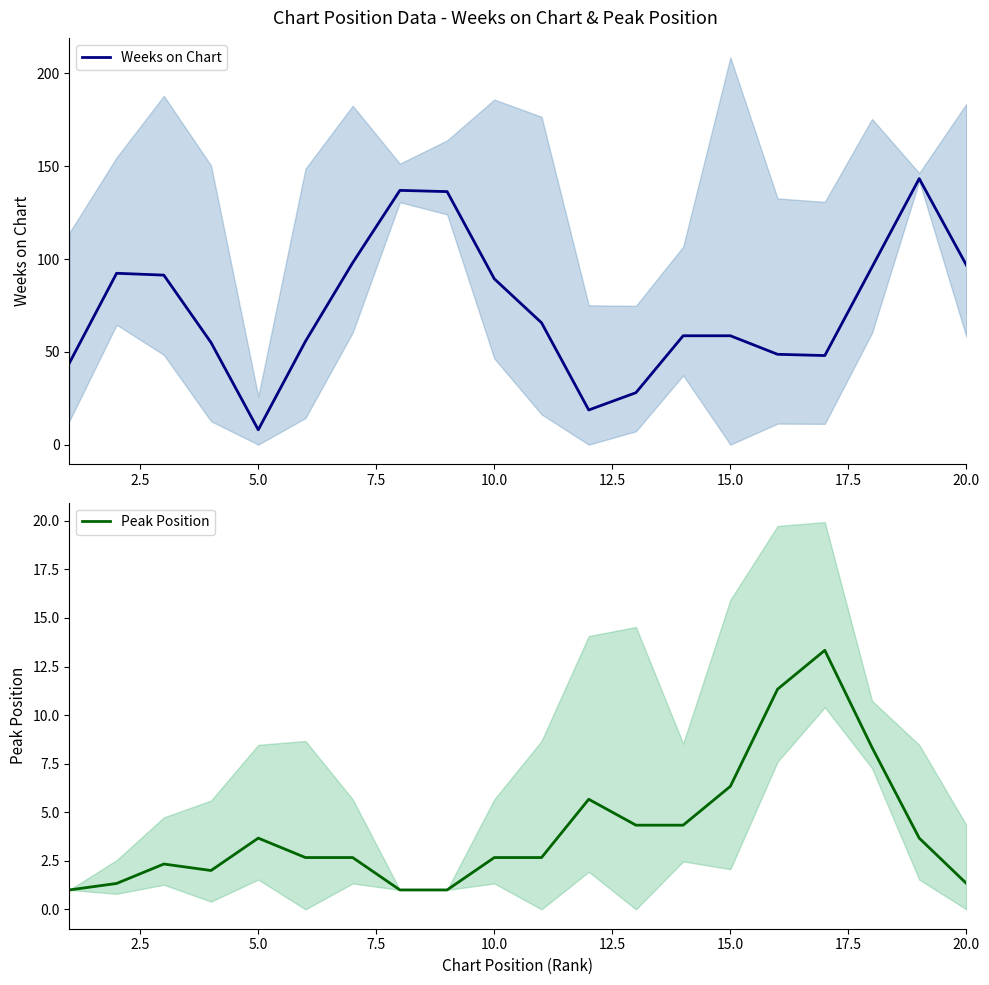

What is the approximate value of Peak Position at 5.0?

3.7